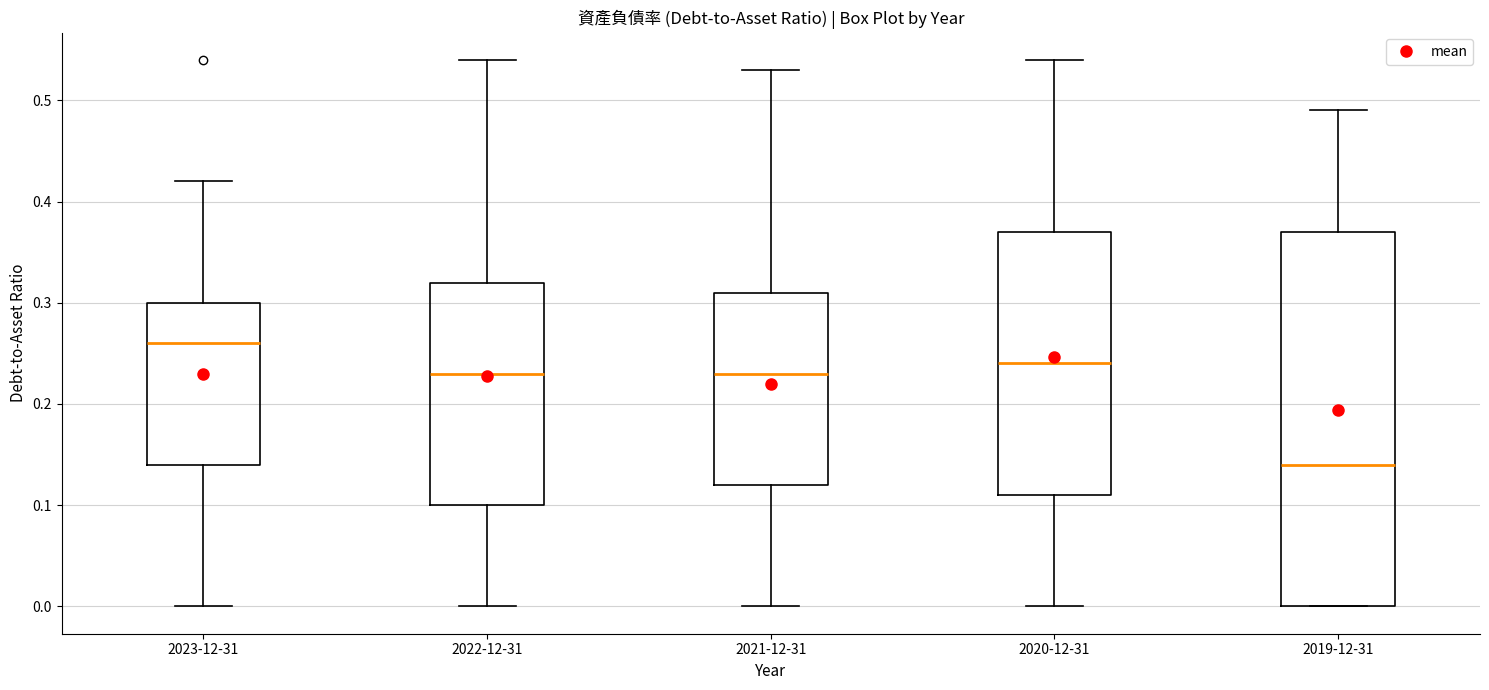

Comparing the boxes themselves (not the whiskers), which one is the tallest?

2019-12-31